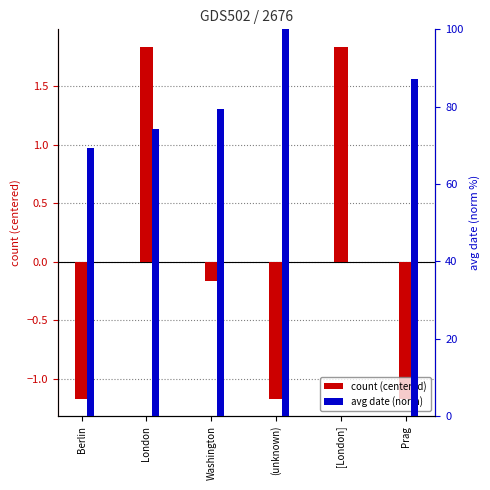

Which series changed the most between Berlin and (unknown)?

avg date (norm)